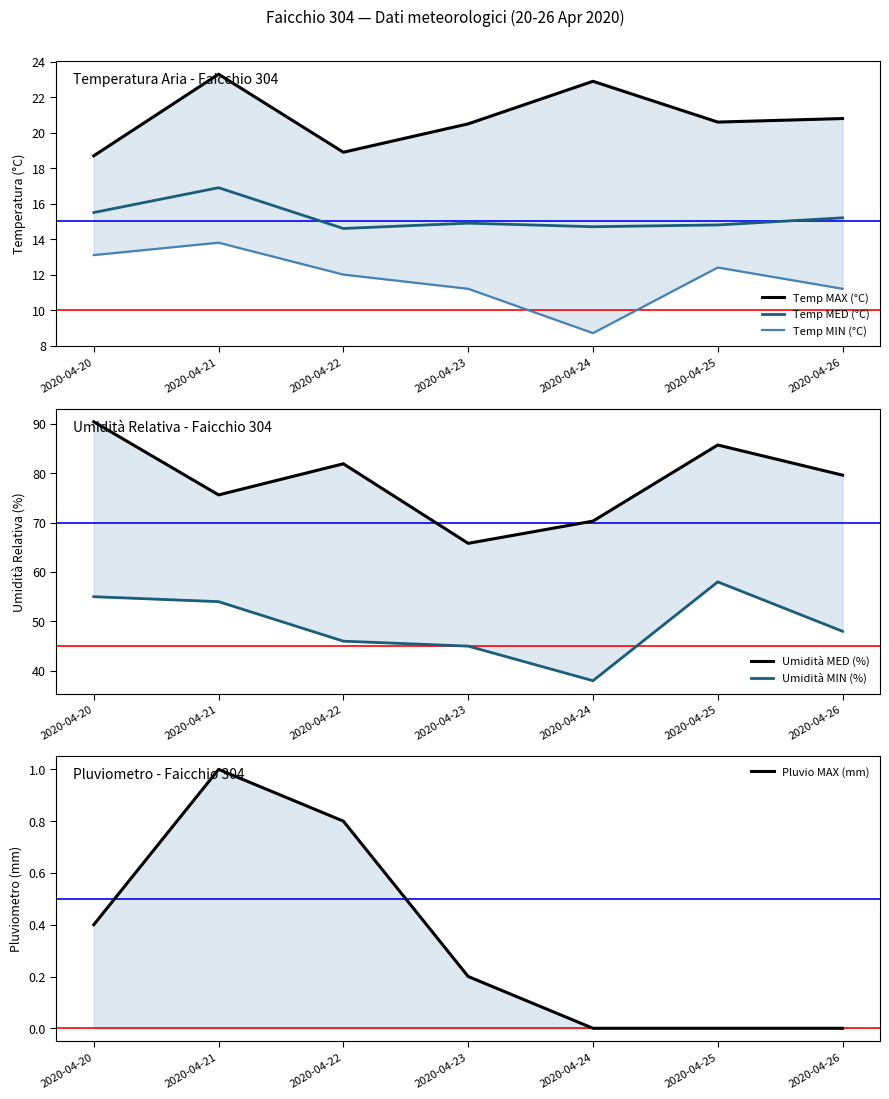

True or false: Temp MED (°C) and Pluvio MAX (mm) intersect in this chart.

False